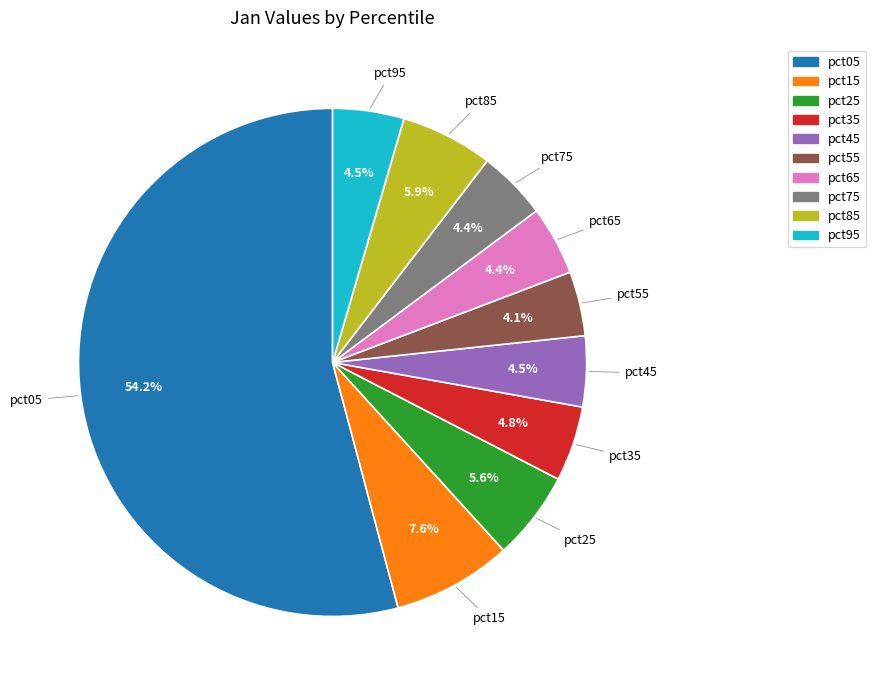

What is the ratio of the value at pct75 to the value at pct05?

0.1